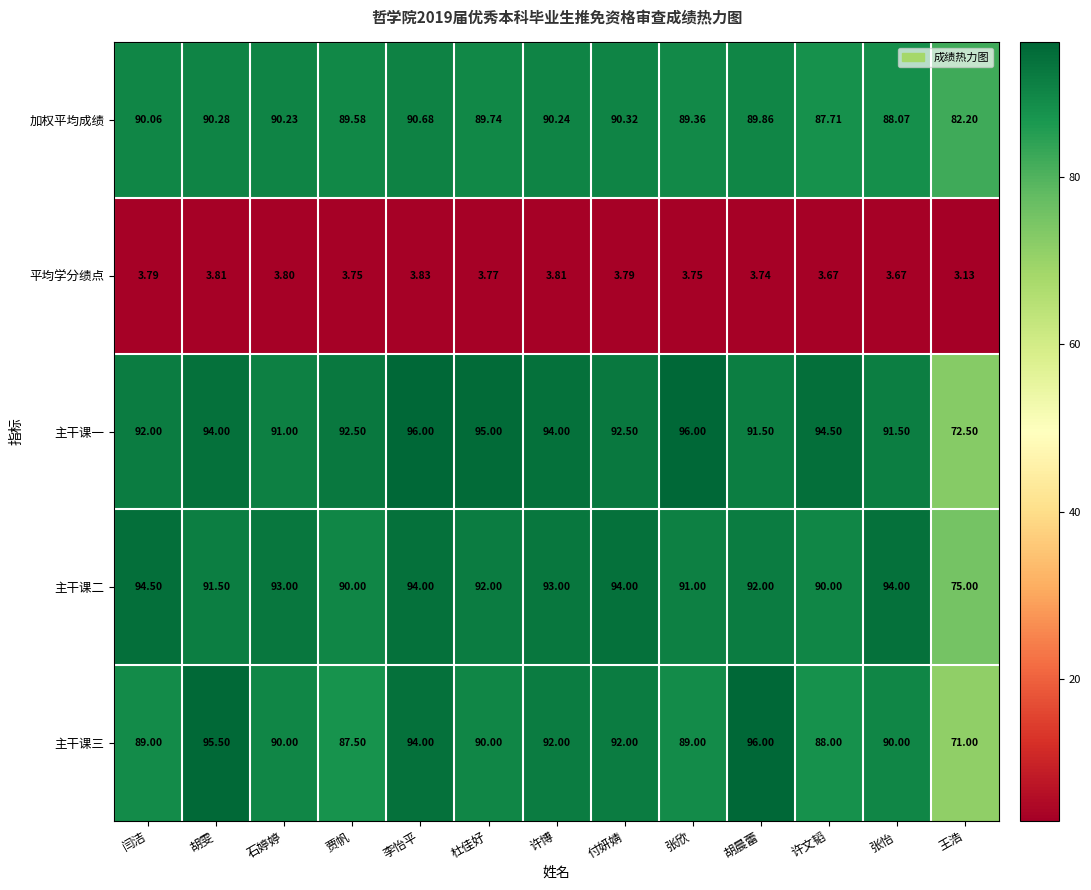

At 张怡, list the series in order from smallest to largest.

平均学分绩点, 加权平均成绩, 主干课三, 主干课一, 主干课二